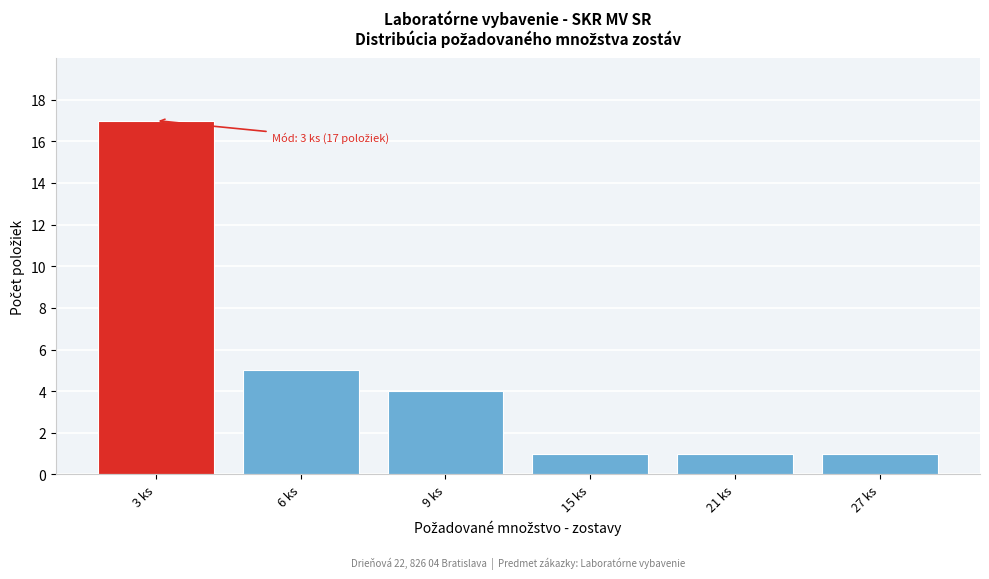

Reading left to right, what are all the values shown in this chart?

3 ks=17	6 ks=5	9 ks=4	15 ks=1	21 ks=1	27 ks=1